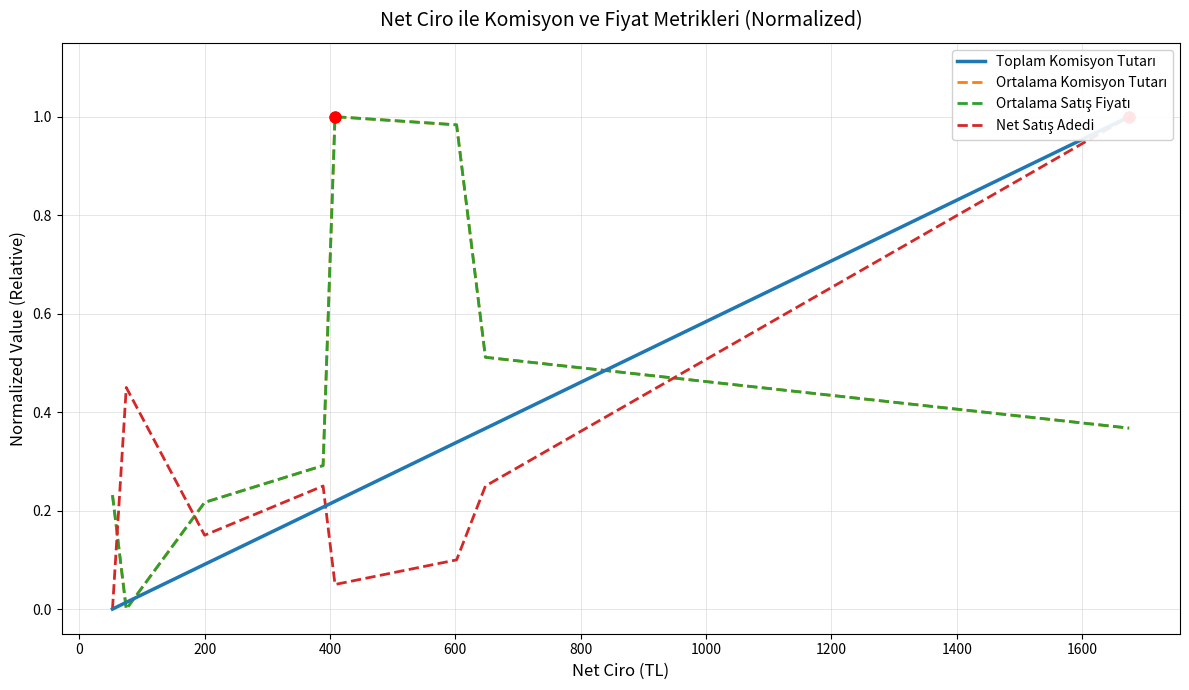

What are all the series names shown in the legend?

Toplam Komisyon Tutarı, Ortalama Komisyon Tutarı, Ortalama Satış Fiyatı, Net Satış Adedi